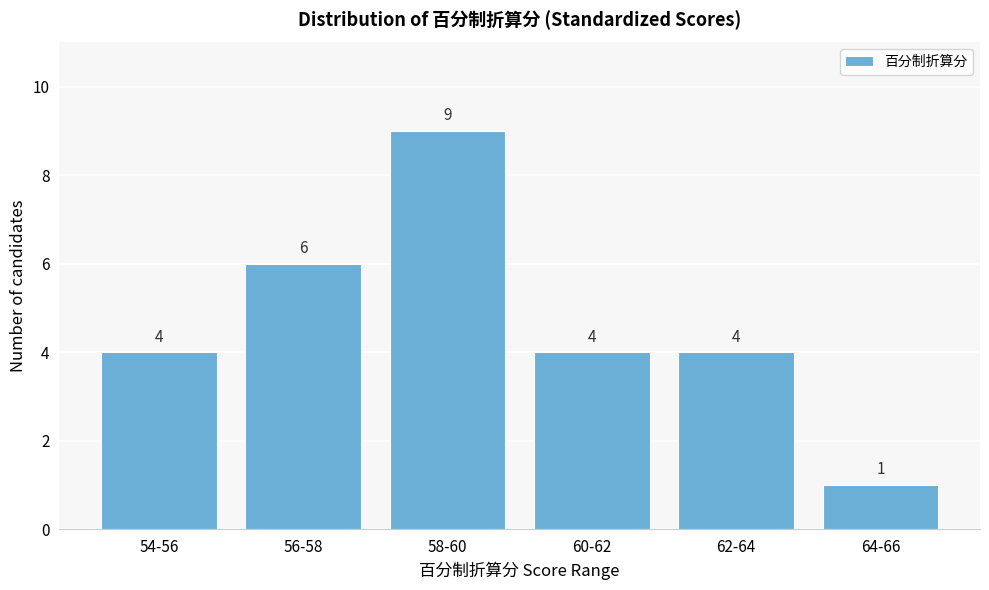

Reading right to left, transcribe all the data shown in this chart.

1	4	4	9	6	4